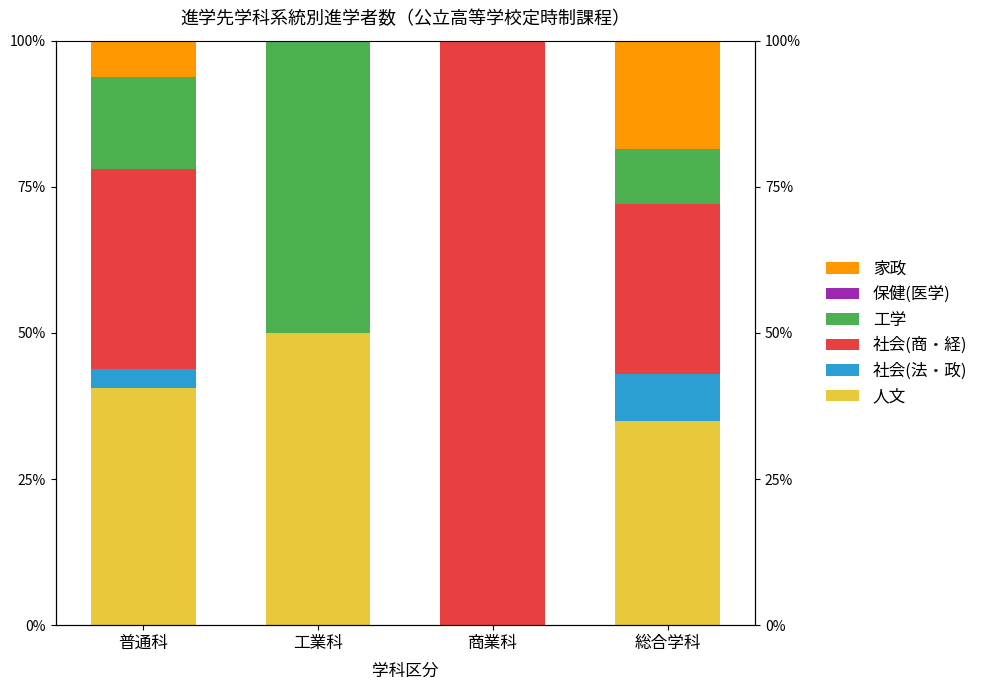

How many bars are there in total?

24